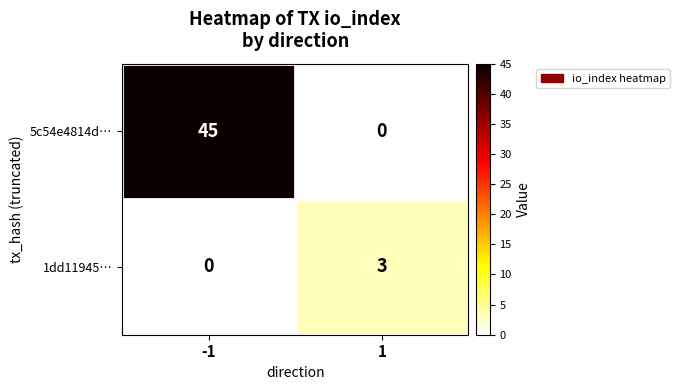

Reading left to right, transcribe all the data shown in this chart.

5c54e4814d…: -1=45	1=0
1dd11945…: -1=0	1=3